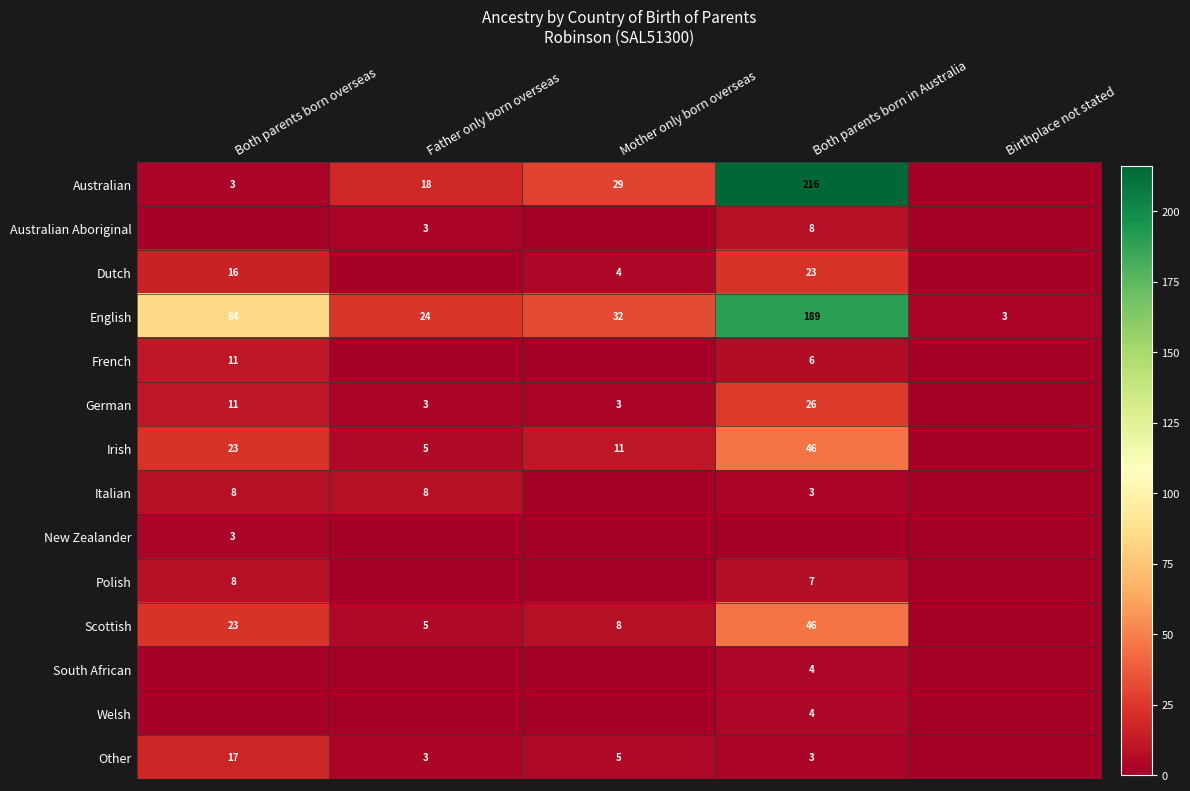

The value of English at Father only born overseas is 36. True or false?

False